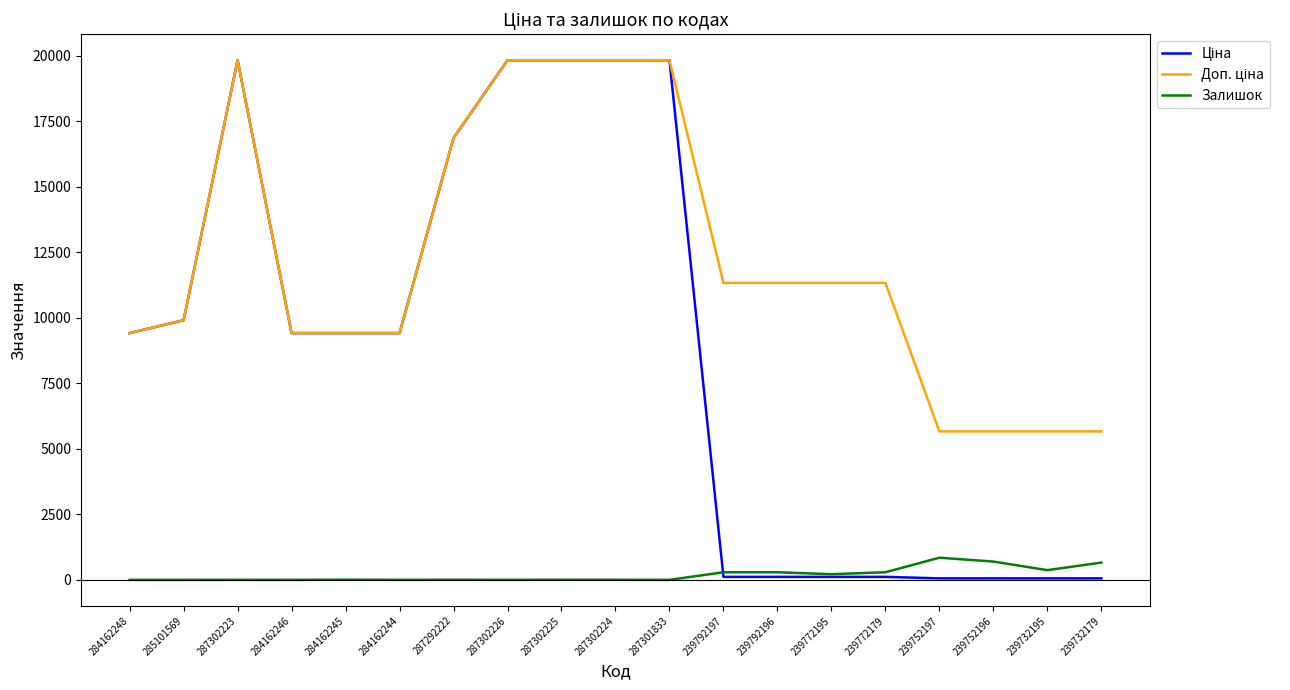

True or false: Залишок has a value of 1.0 at 287302223.

True